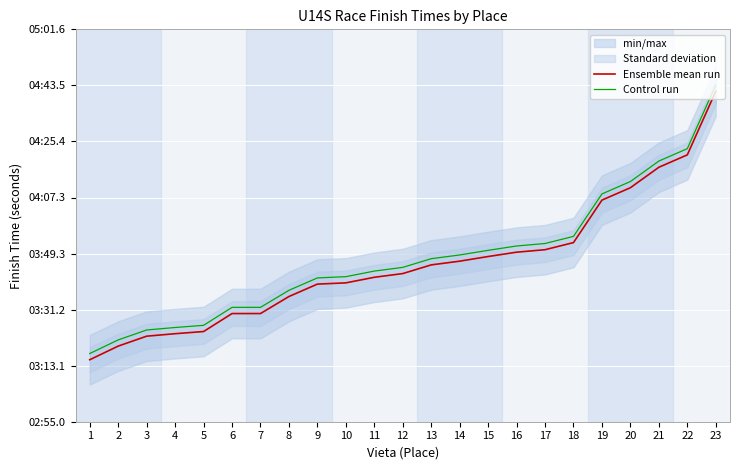

True or false: Control run has more than 2 points higher than both neighbors.

False